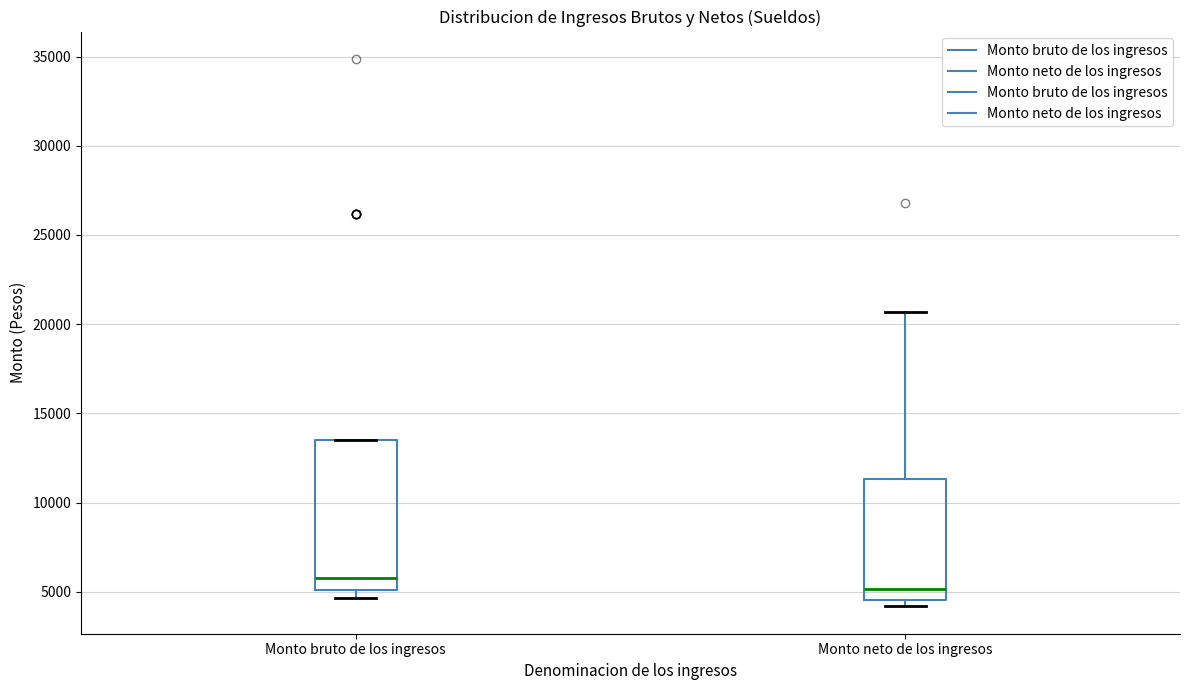

Which box has the lowest median line?

Monto neto de los ingresos